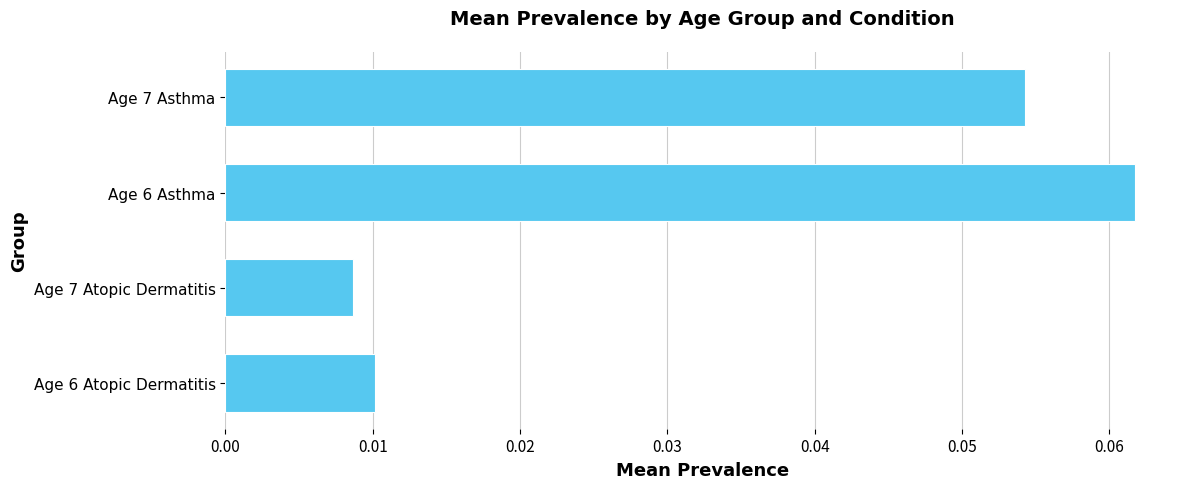

At which category does the chart reach its peak across all series?

Age 6 Asthma